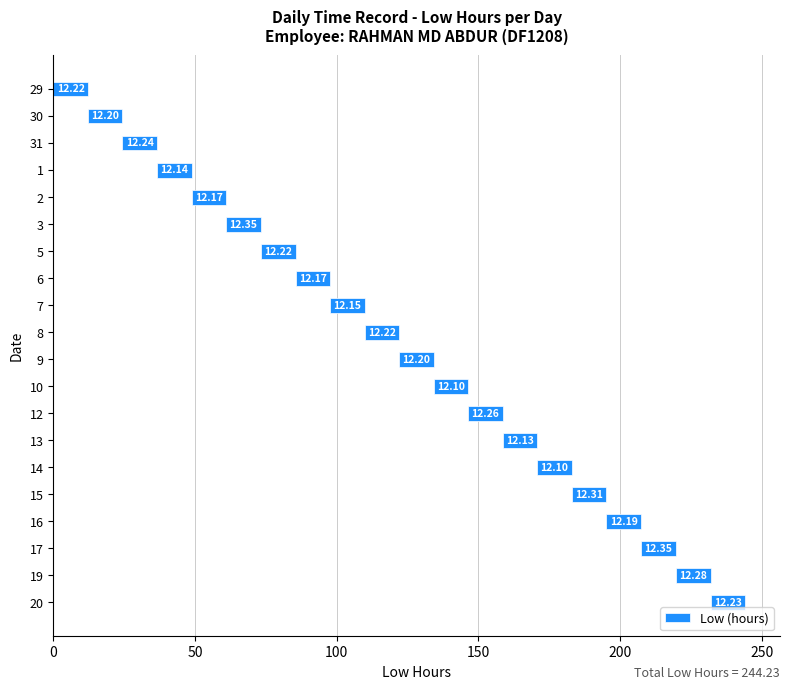

Between 16 and 15, which is larger?

15